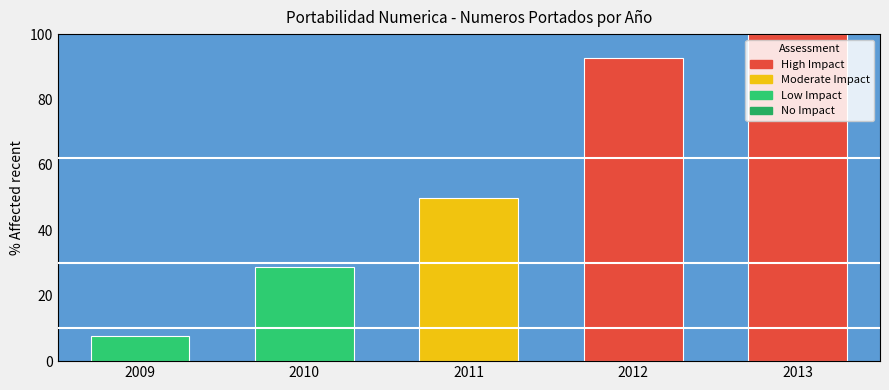

Does the chart contain any negative values?

No